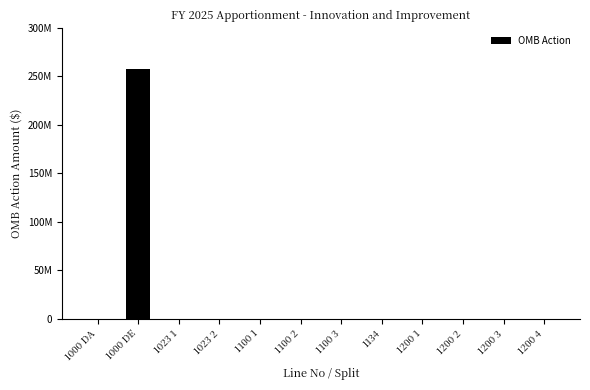

Reading right to left, transcribe all the data shown in this chart.

0	0	0	0	0	0	0	0	0	0	257096685	0